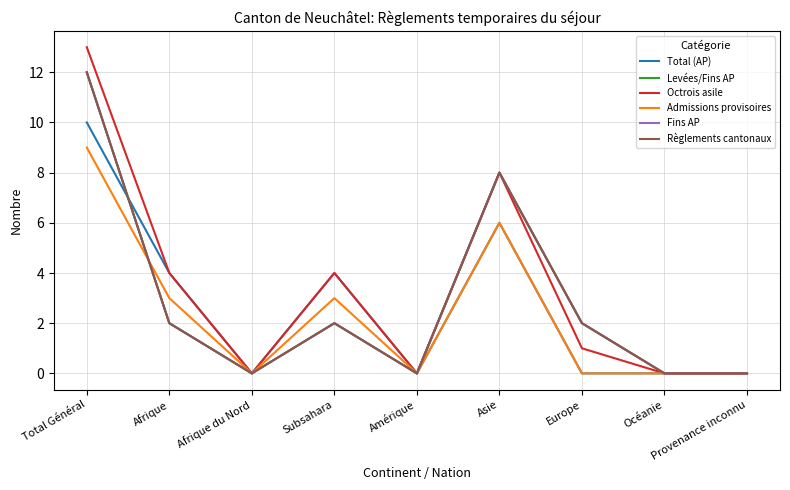

The Levées/Fins AP series shows 3 at Subsahara. True or false?

False